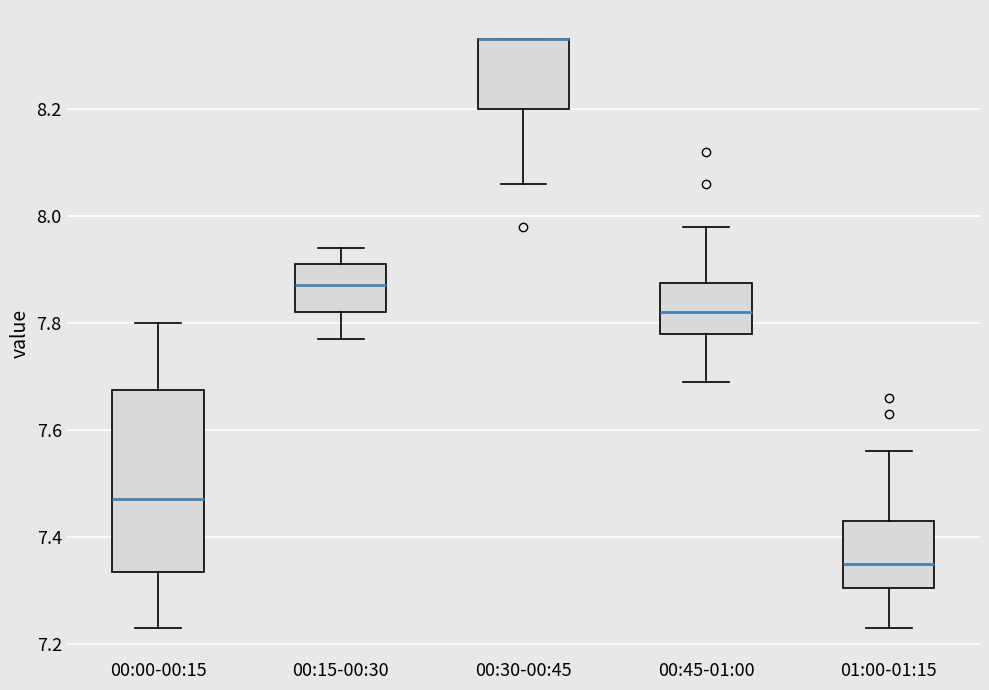

Reading left to right, transcribe this box plot: for each box, give where its median line is, the range the box spans, and where its two whiskers end, as read against the y-axis. The values are not printed on the chart, so give them approximately, as read against the axis.

00:00-00:15: median 7.48, box 7.34 to 7.68, whiskers 7.24 to 7.80
00:15-00:30: median 7.88, box 7.82 to 7.92, whiskers 7.78 to 7.94
00:30-00:45: median 8.34 (drawn on the box's upper edge), box 8.20 to 8.34, whiskers 8.06 to 8.34
00:45-01:00: median 7.82, box 7.78 to 7.88, whiskers 7.70 to 7.98
01:00-01:15: median 7.36, box 7.30 to 7.44, whiskers 7.24 to 7.56